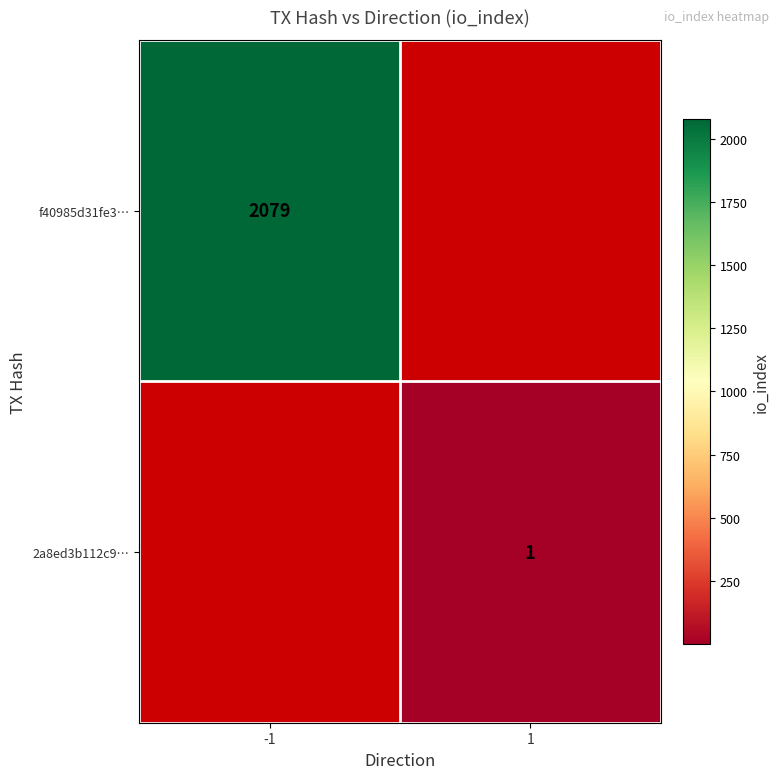

The value of f40985d31fe3… at -1 is 2079. True or false?

True